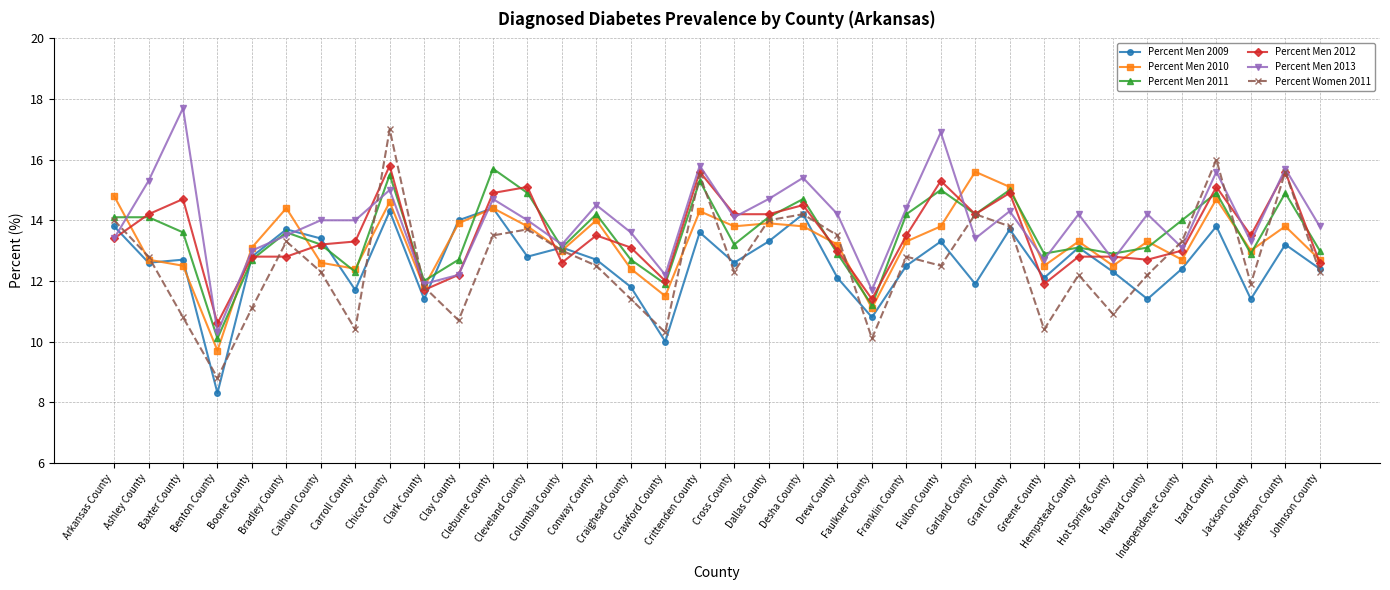

At which label does Percent Men 2011 reach its peak?

Cleburne County